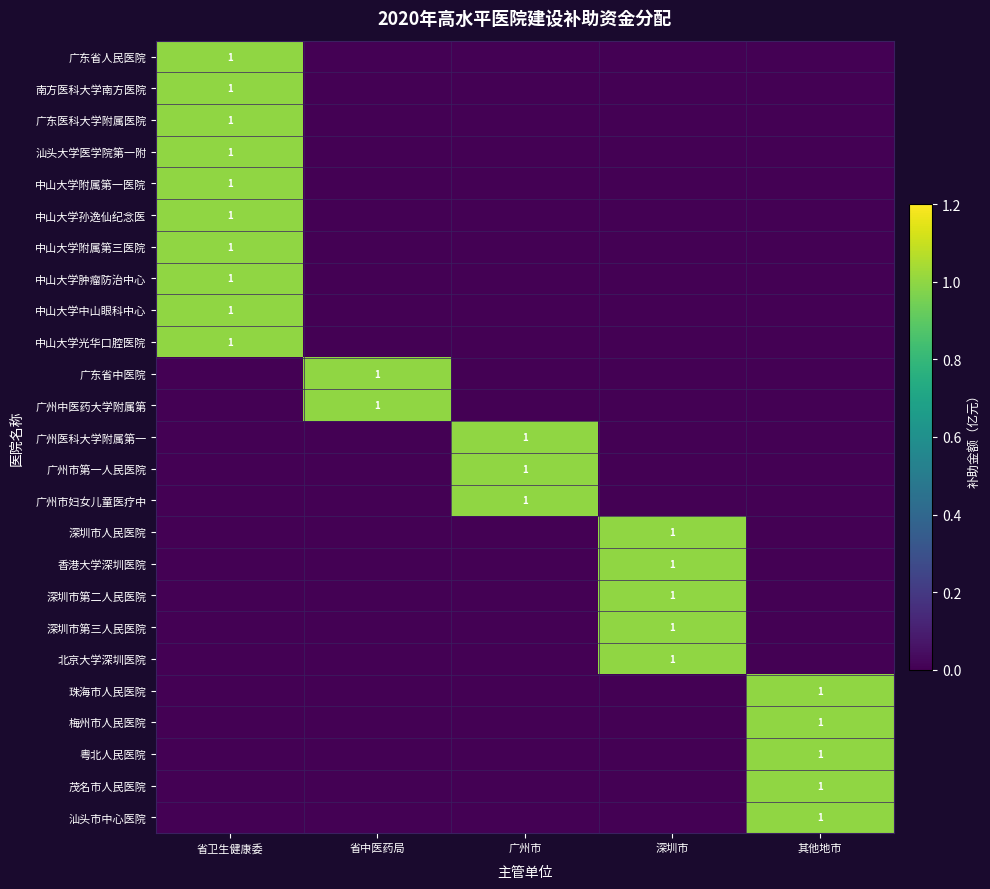

The 粤北人民医院 series shows 0 at 广州市. True or false?

True